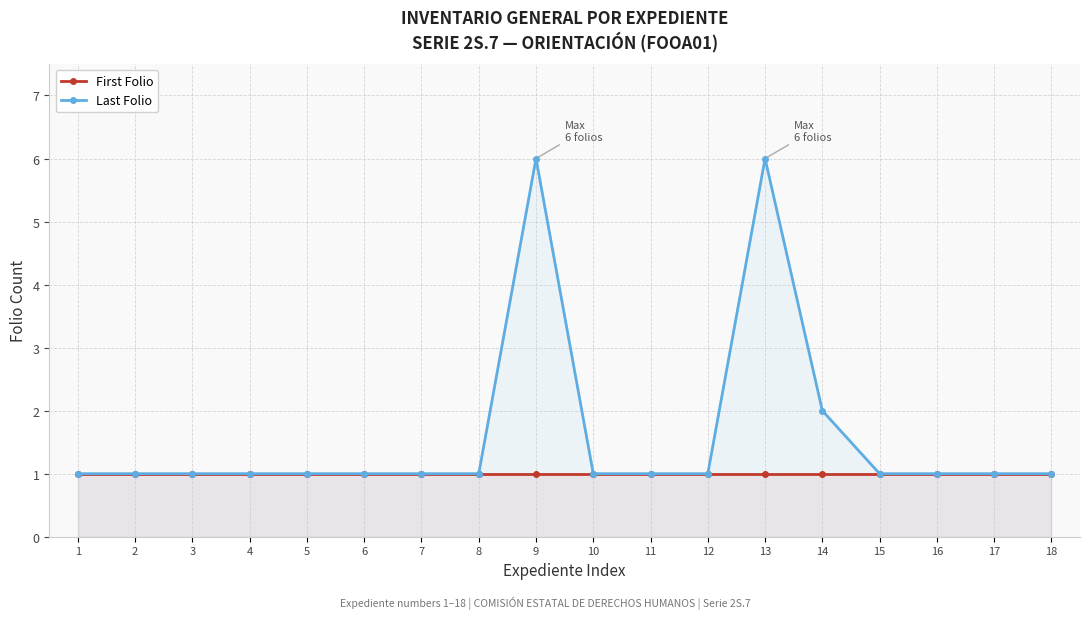

What is the sum of the Last Folio values at 4 and 1?

2